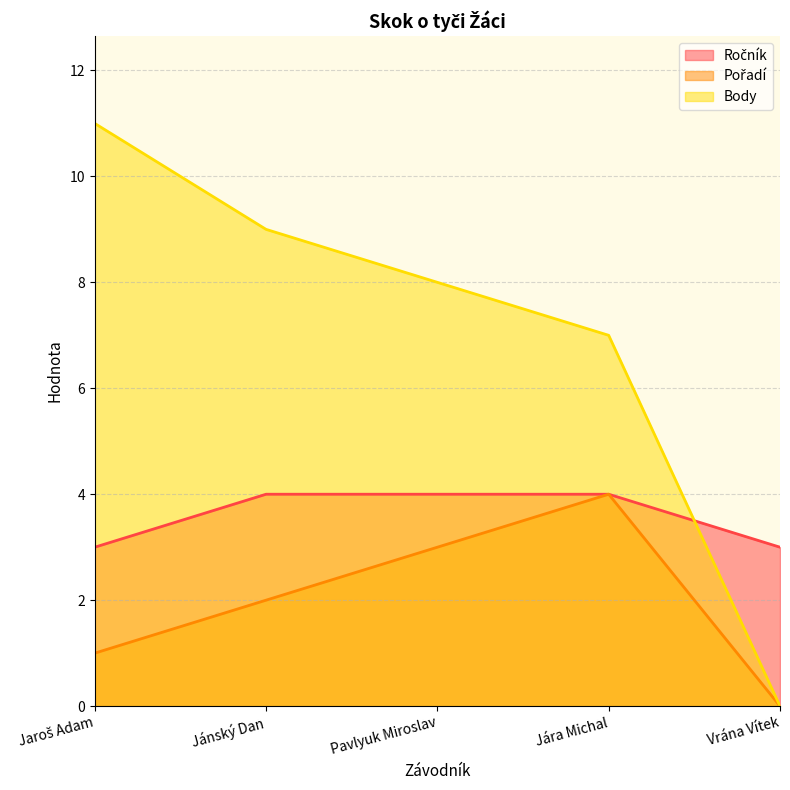

Where does the Pořadí series first go above 2?

Pavlyuk Miroslav